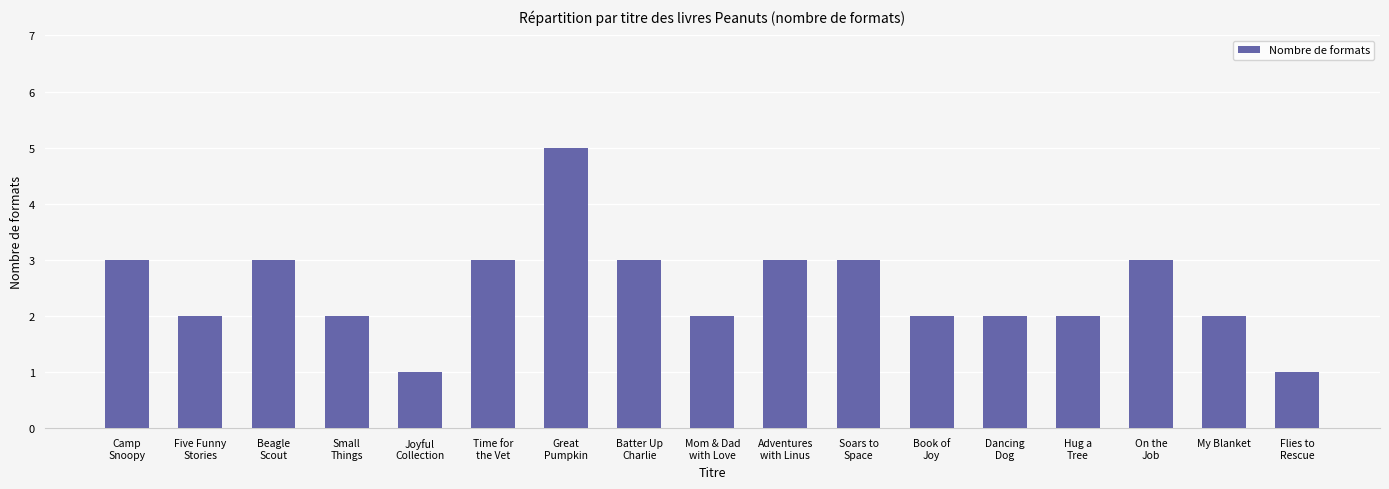

Is it true that the value at My Blanket is 1?

False